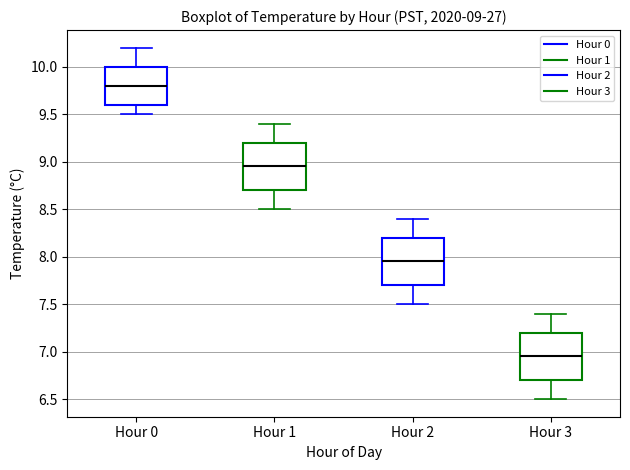

Which box's median line is the highest?

Hour 0